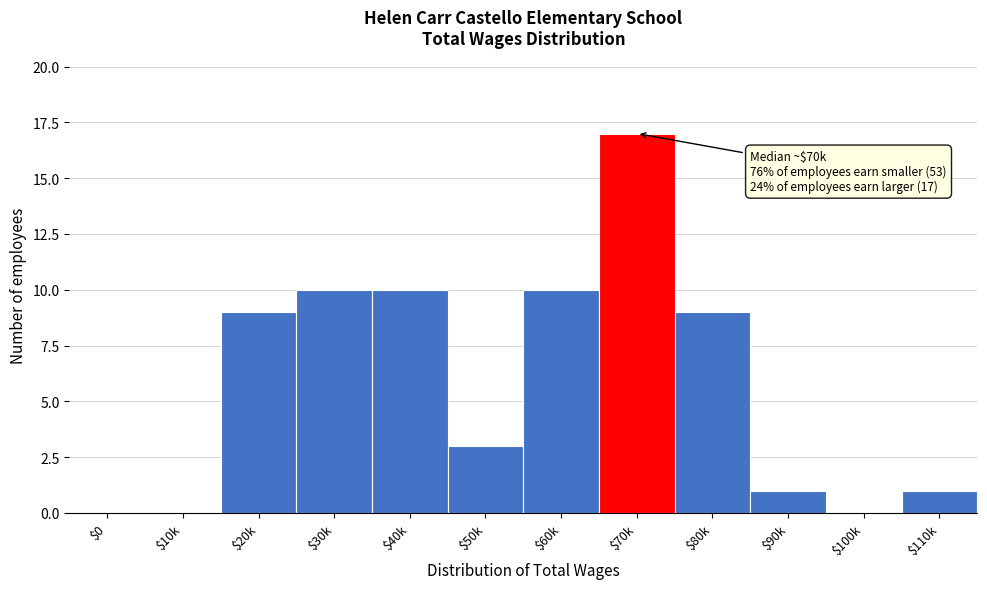

Is it true that the value at $110k is 0?

False